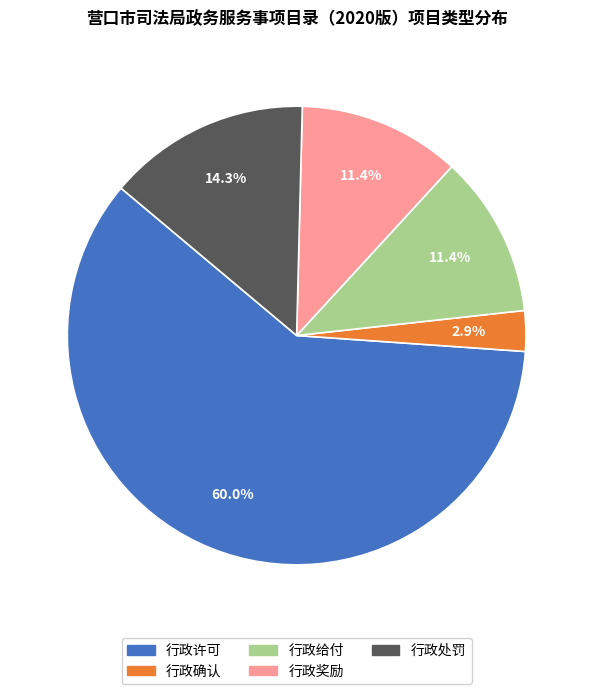

Which has a higher value, 行政奖励 or 行政许可?

行政许可